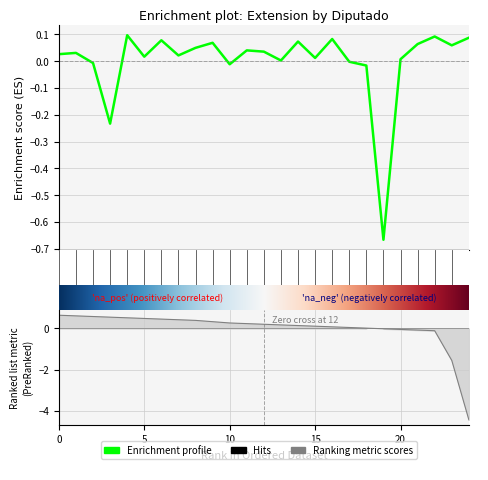

How many distinct data groups are displayed?

1